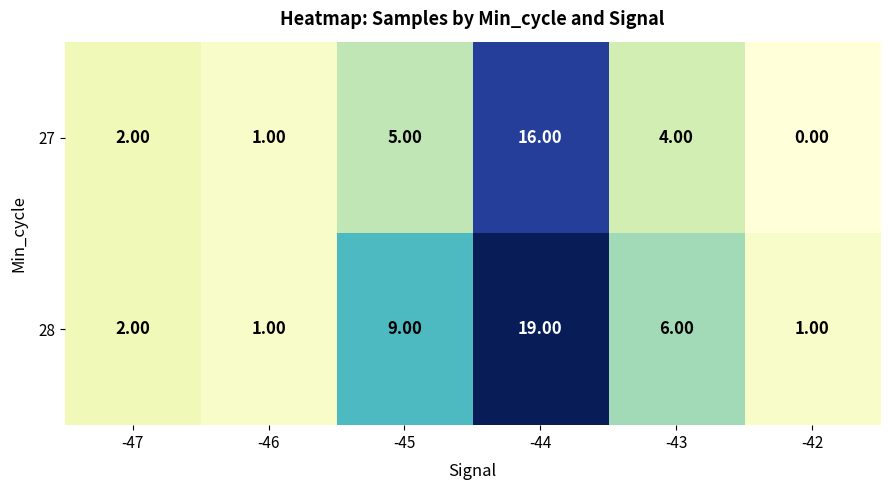

What is the difference between the second highest and minimum values in the 28 series?

8